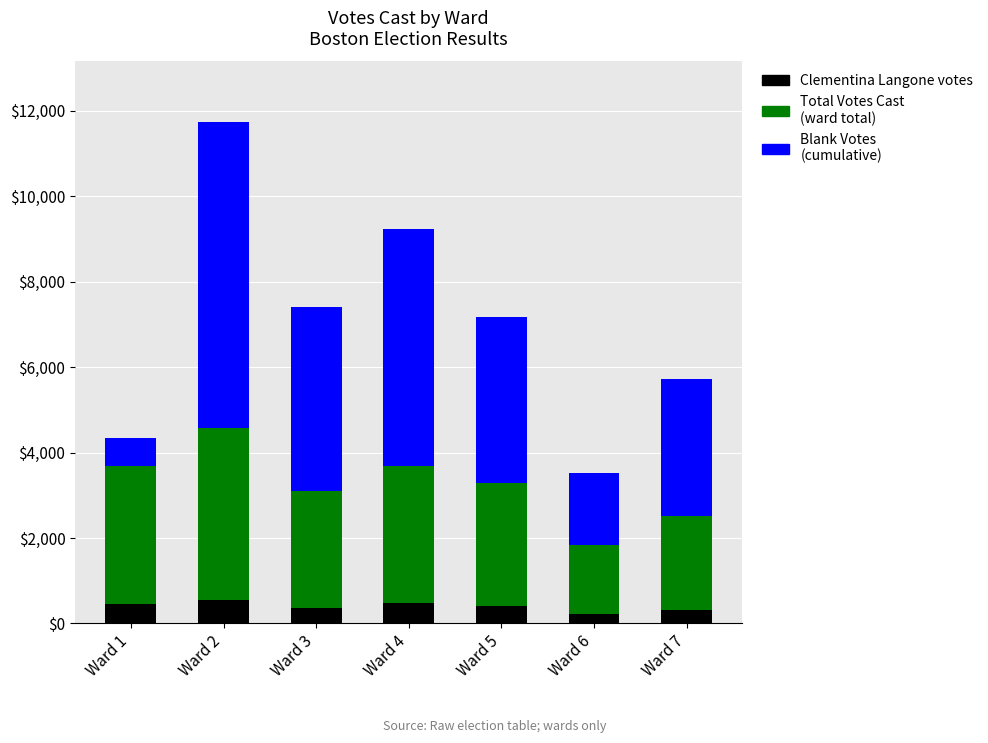

What is the total value across all series at Ward 5?

7181